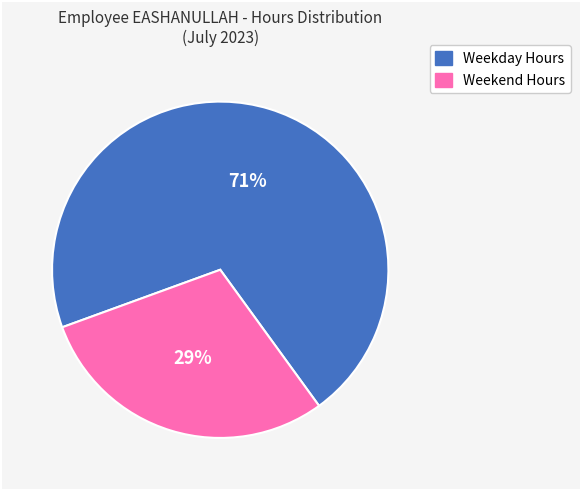

Does any single category account for the majority?

Yes